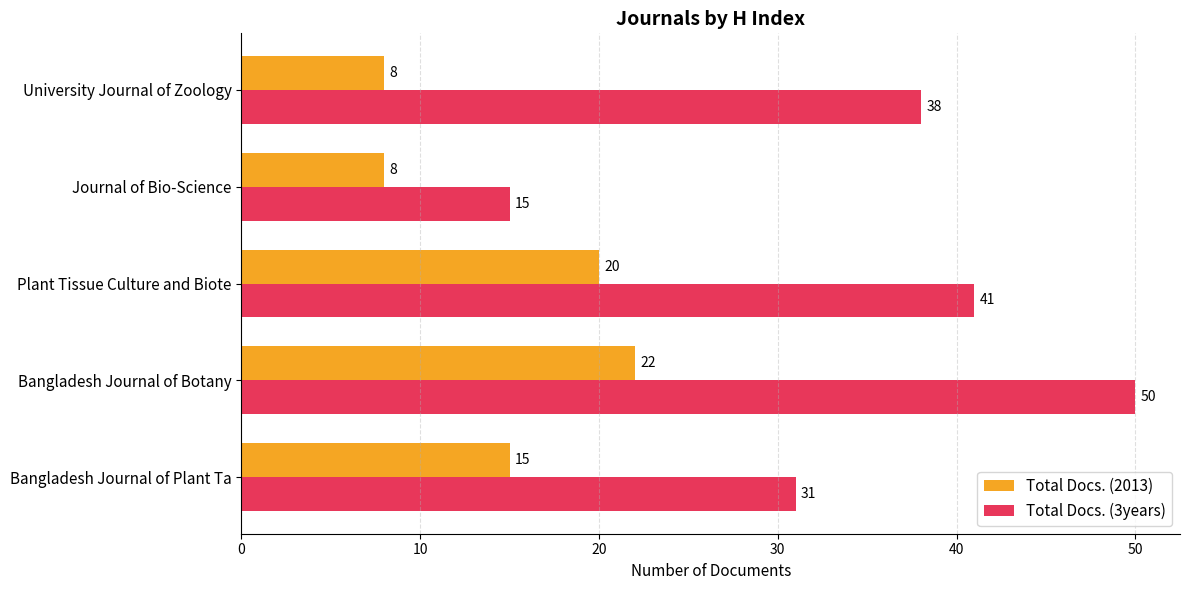

What is the difference between the second highest and second lowest values in the Total Docs. (3years) series?

10